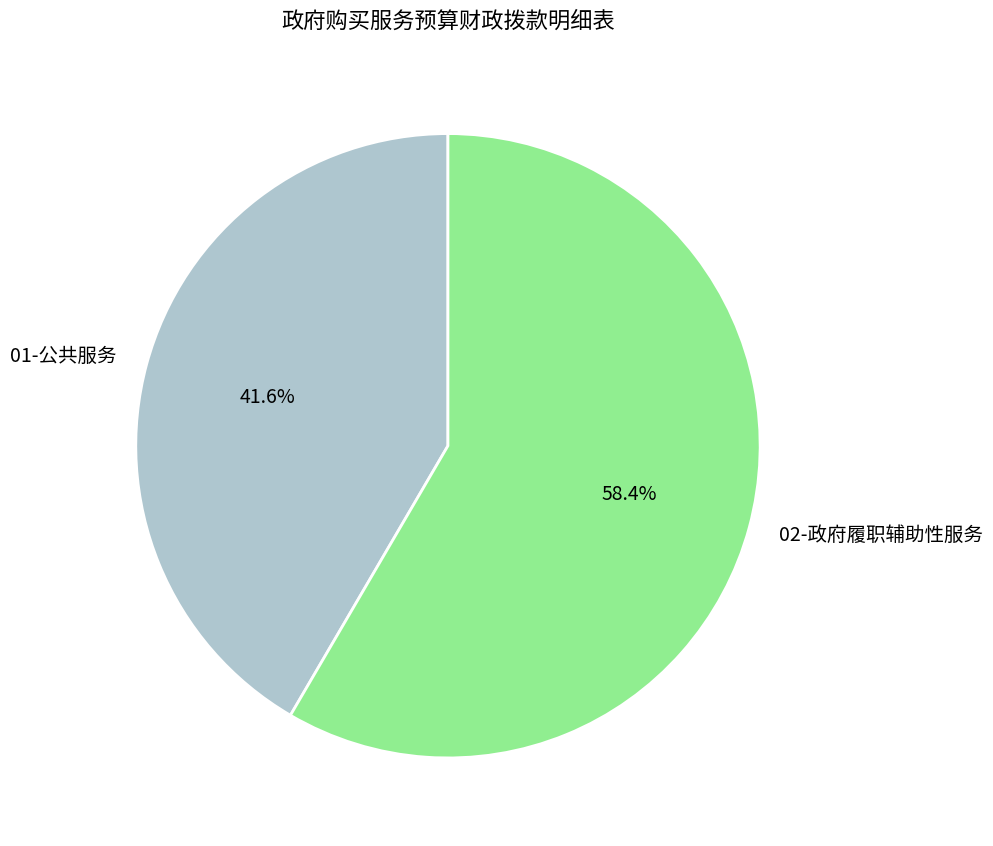

Which category has the biggest portion of the pie?

02-政府履职辅助性服务